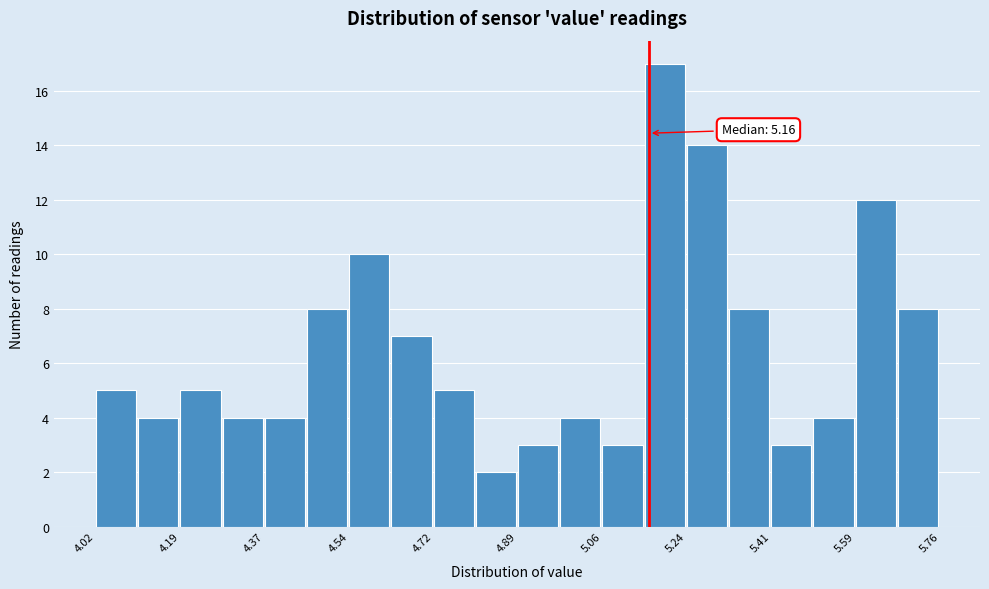

Over which range of the x-axis is the bar tallest?

5.16 to 5.24